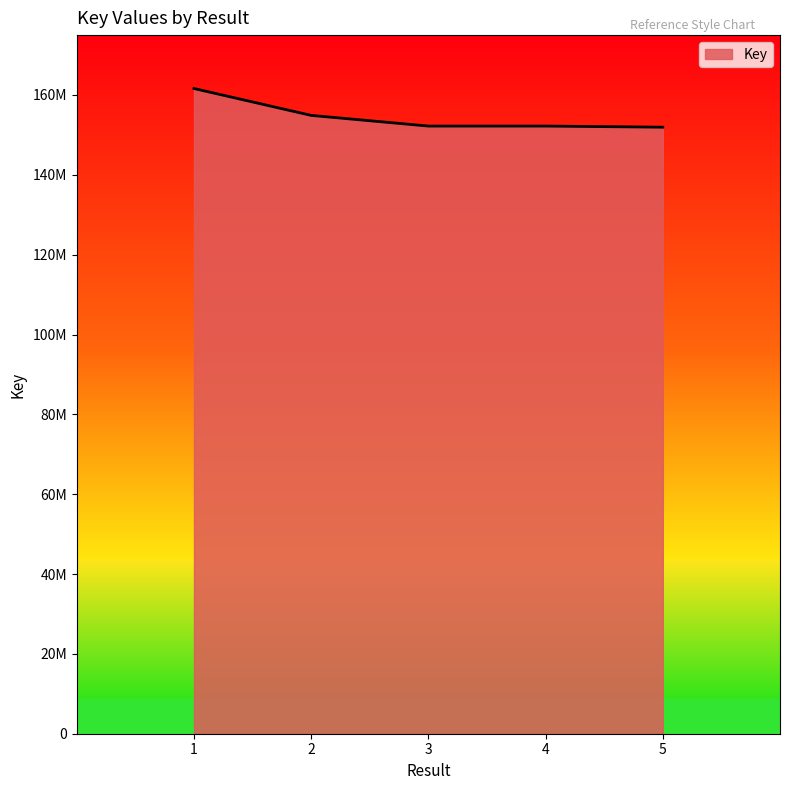

What is the difference between the values at 5 and 3?

280371